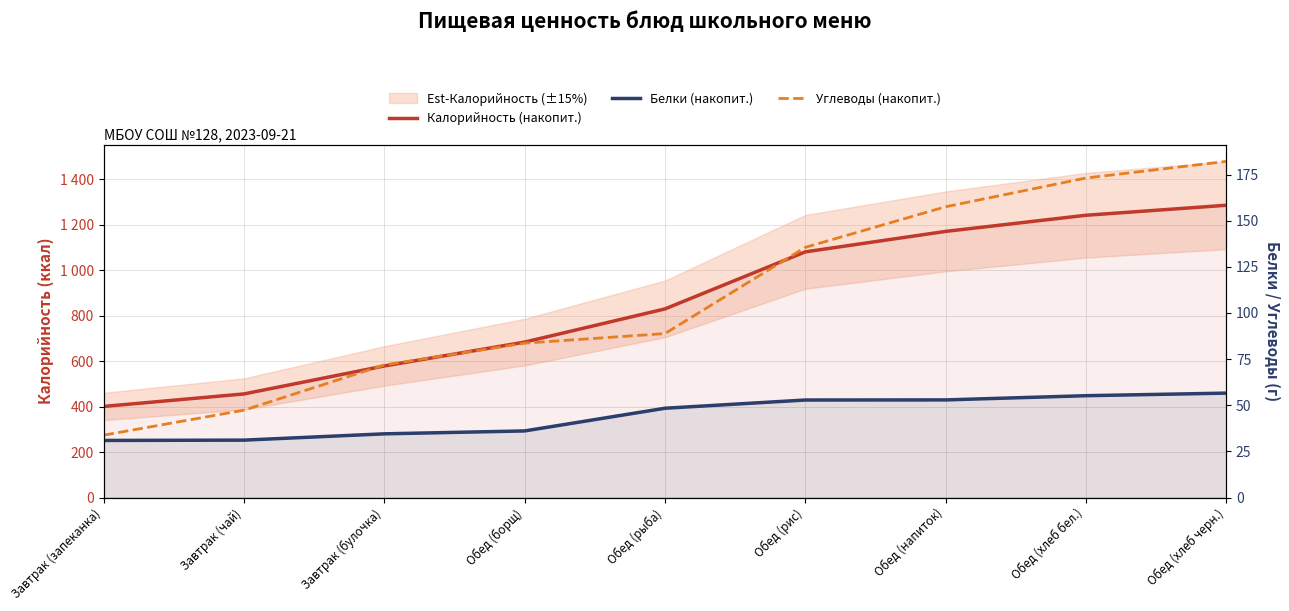

Reading left to right, list all the values displayed in this chart.

Калорийность (накопит.): Завтрак (запеканка)=401.0	Завтрак (чай)=456.0	Завтрак (булочка)=579.0	Обед (борщ)=684.0	Обед (рыба)=830.0	Обед (рис)=1081.0	Обед (напиток)=1171.0	Обед (хлеб бел.)=1242.0	Обед (хлеб черн.)=1286.0
Белки (накопит.): Завтрак (запеканка)=30.9	Завтрак (чай)=31.1	Завтрак (булочка)=34.5	Обед (борщ)=36.1	Обед (рыба)=48.4	Обед (рис)=52.9	Обед (напиток)=52.9	Обед (хлеб бел.)=55.2	Обед (хлеб черн.)=56.6
Углеводы (накопит.): Завтрак (запеканка)=33.8	Завтрак (чай)=47.4	Завтрак (булочка)=71.8	Обед (борщ)=83.6	Обед (рыба)=88.8	Обед (рис)=135.6	Обед (напиток)=157.6	Обед (хлеб бел.)=173.1	Обед (хлеб черн.)=182.1